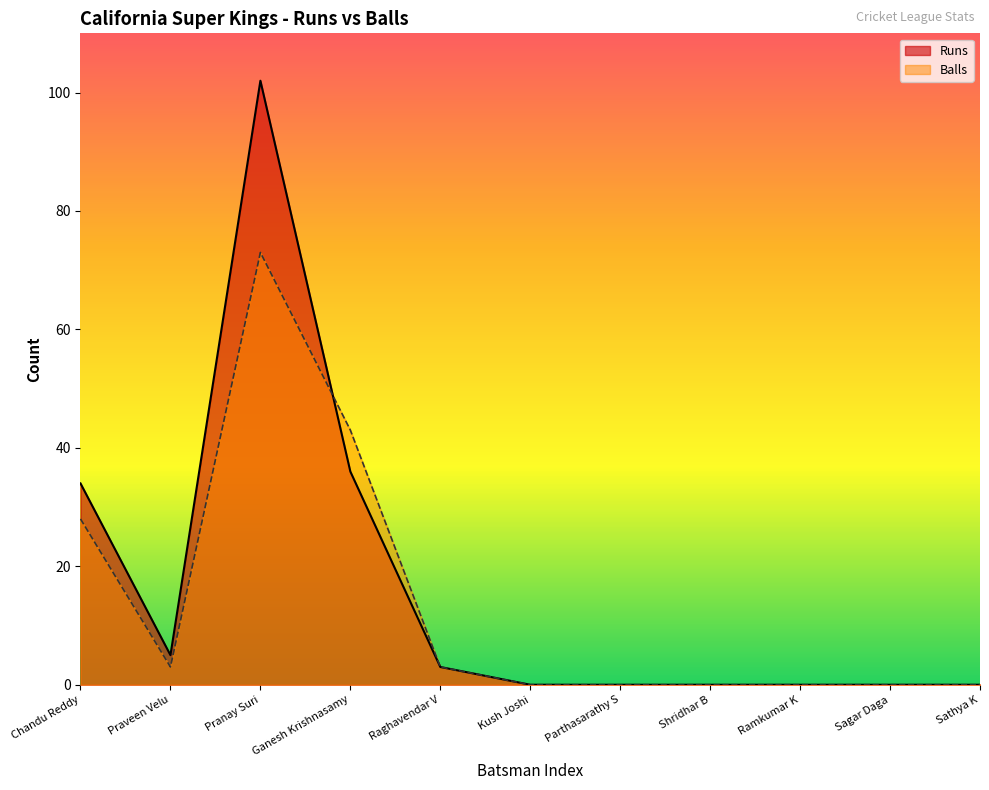

Which category has the highest value across all series?

Pranay Suri